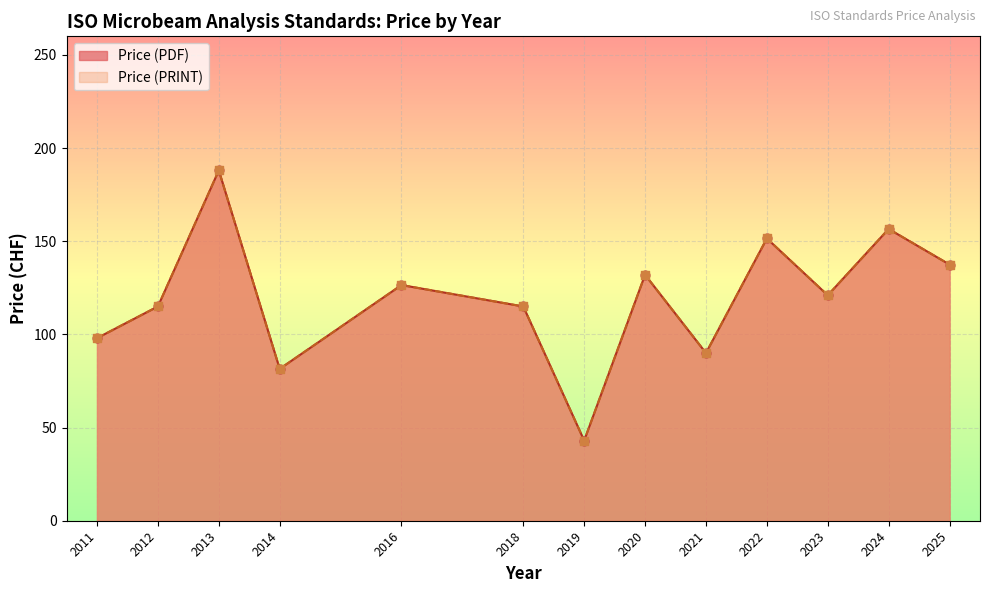

Which series has the largest Y range (max minus min)?

Price (PDF)